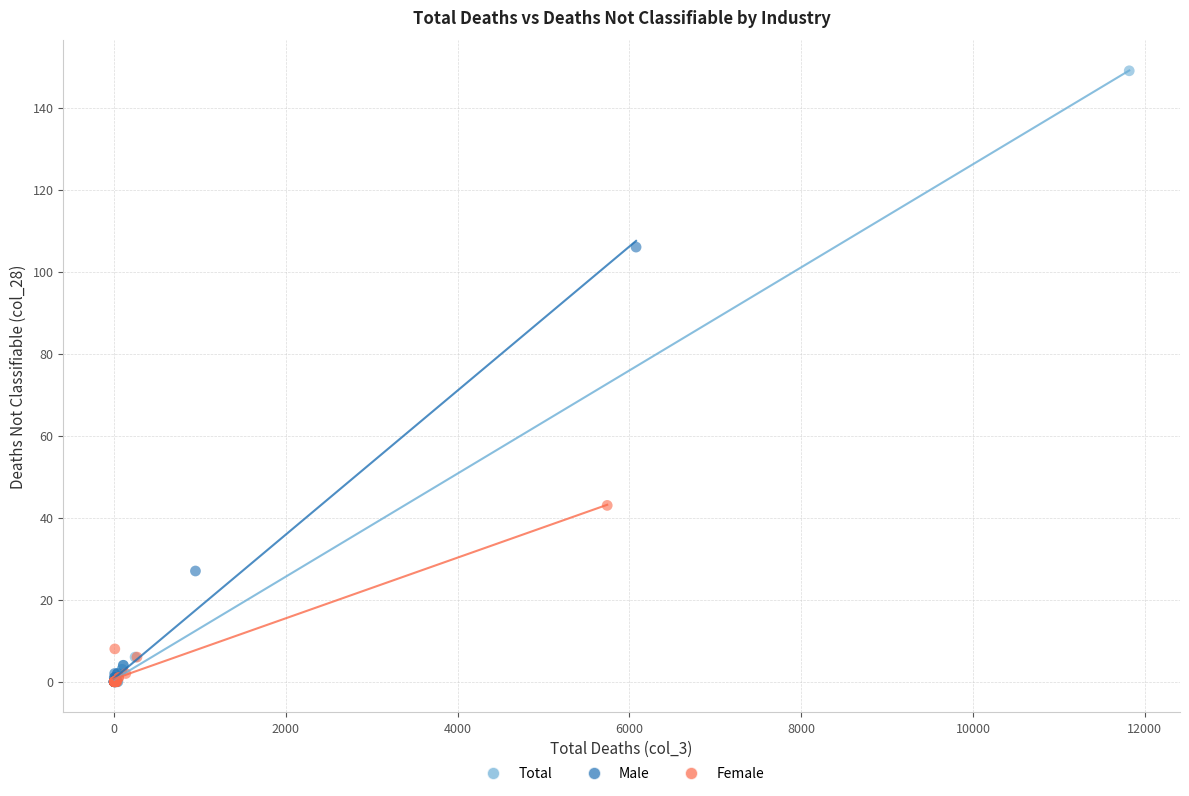

Which series reaches the maximum Y coordinate?

Total